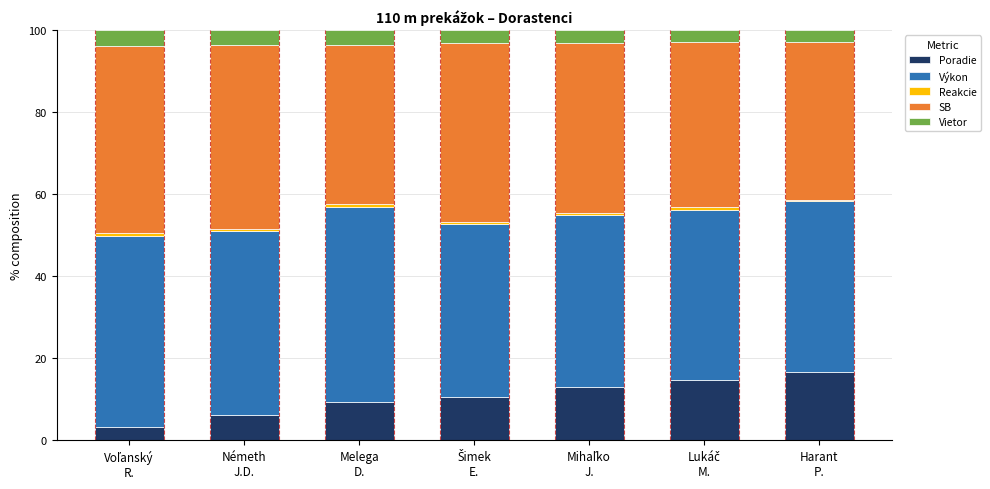

What is the difference between the maximum and minimum values in the Poradie series?

13.4